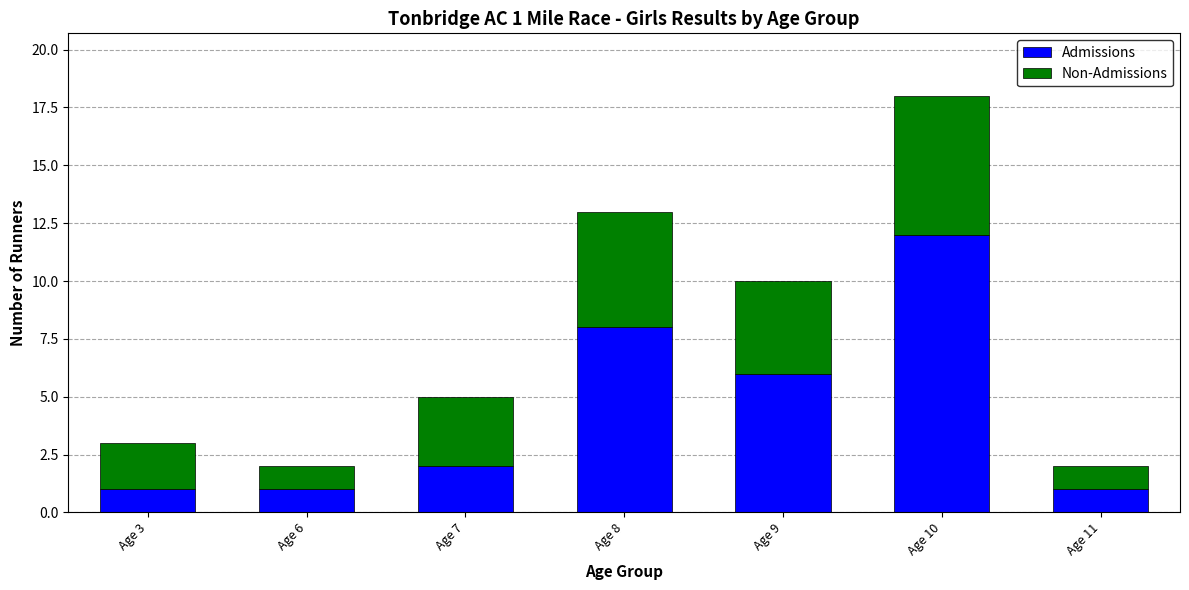

Does the chart contain stacked bars?

Yes